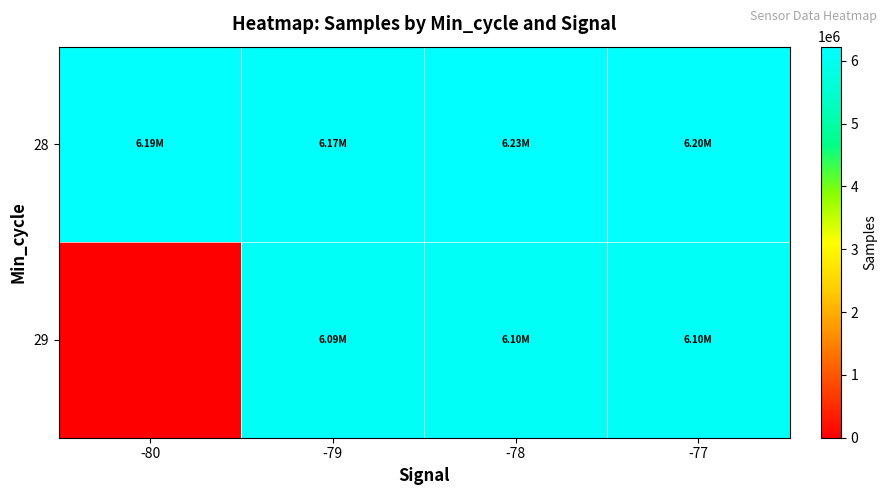

Rank the series by their average value, from highest to lowest.

28, 29